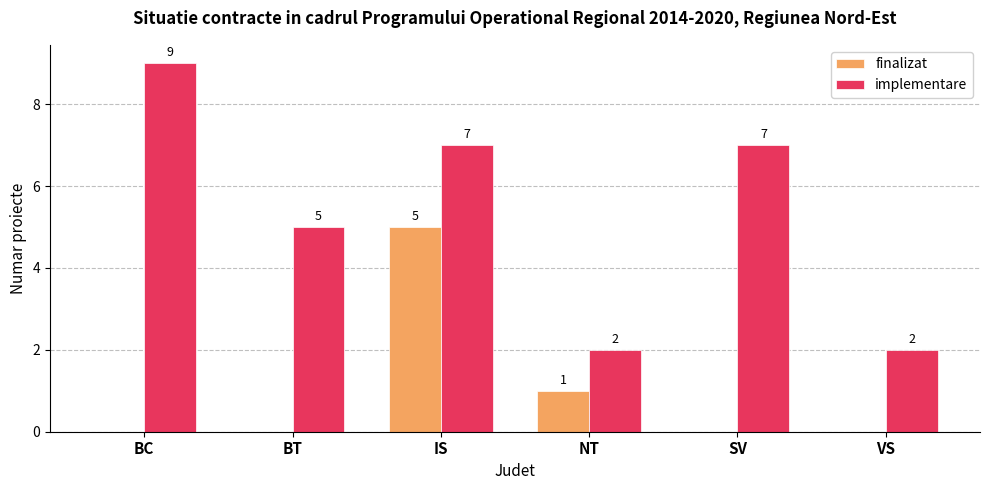

The value of finalizat at IS is 5. True or false?

True